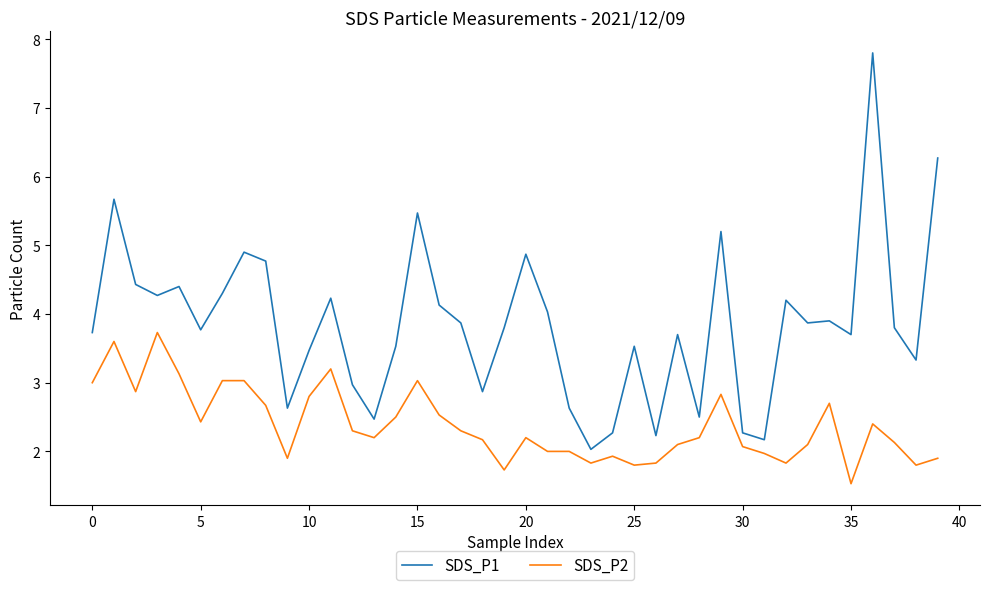

True or false: SDS_P2 and SDS_P1 cross at least once.

False